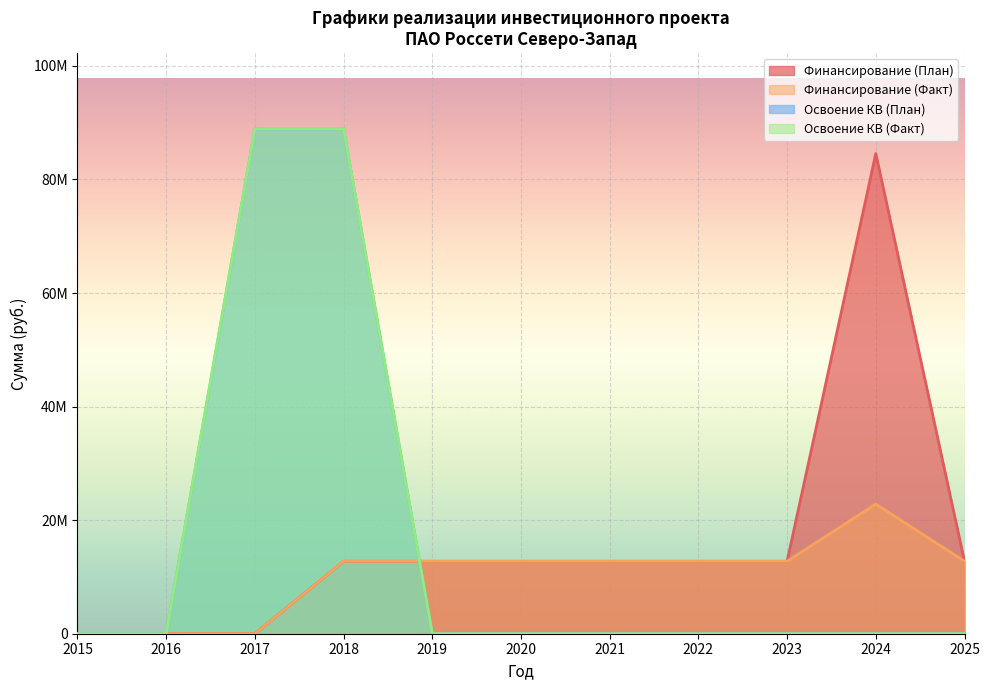

What is the sum of the Финансирование (План) values at 2024 and 2017?

84567414